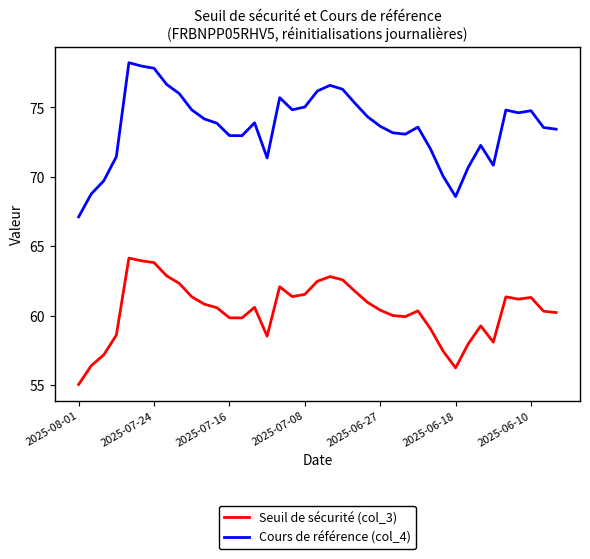

List the series in order of their overall mean, highest first.

Cours de référence (col_4), Seuil de sécurité (col_3)